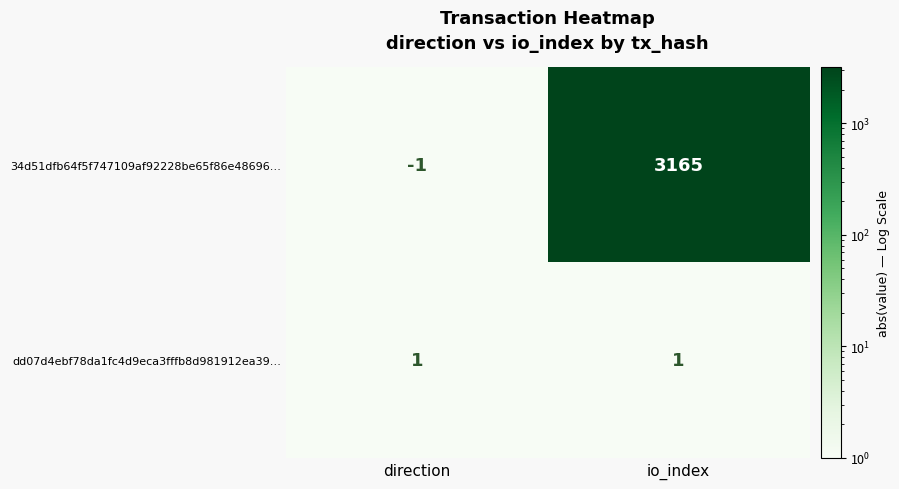

What is the difference between the maximum and minimum values in the 34d51dfb64f5f747109af92228be65f86e48696… series?

3166